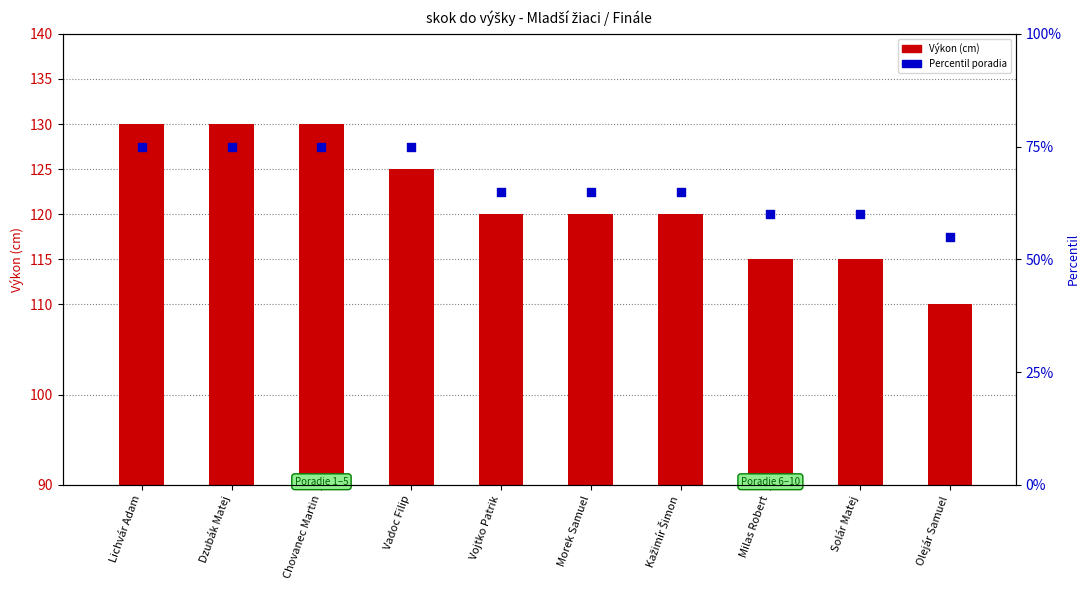

Which series has the largest total across all categories?

Výkon (cm)